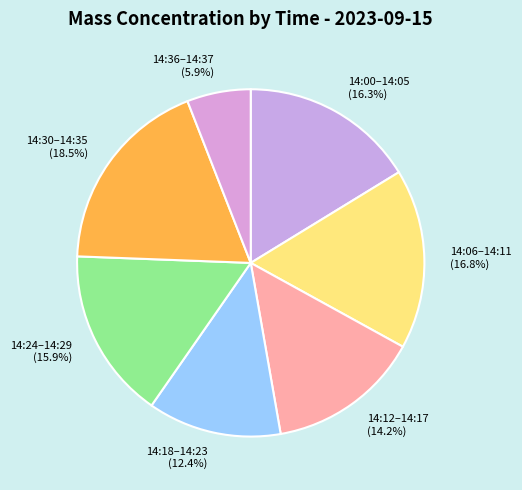

Is 14:24–14:29 the majority of the pie?

No